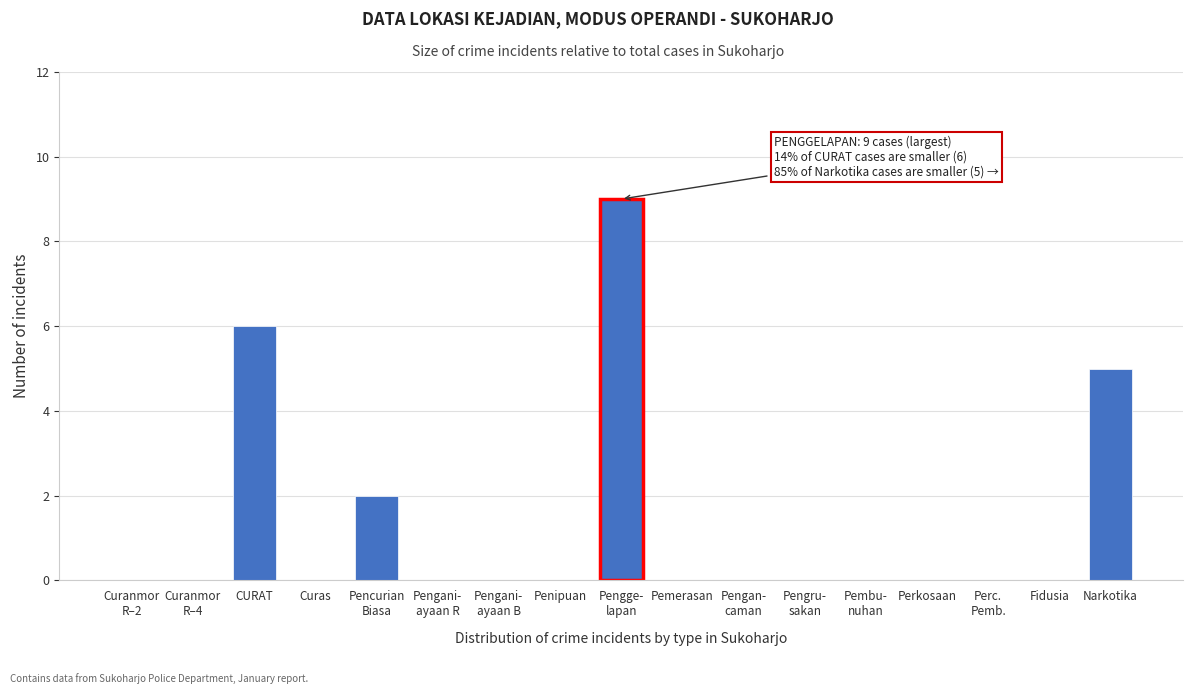

Read the value at CURAT.

6